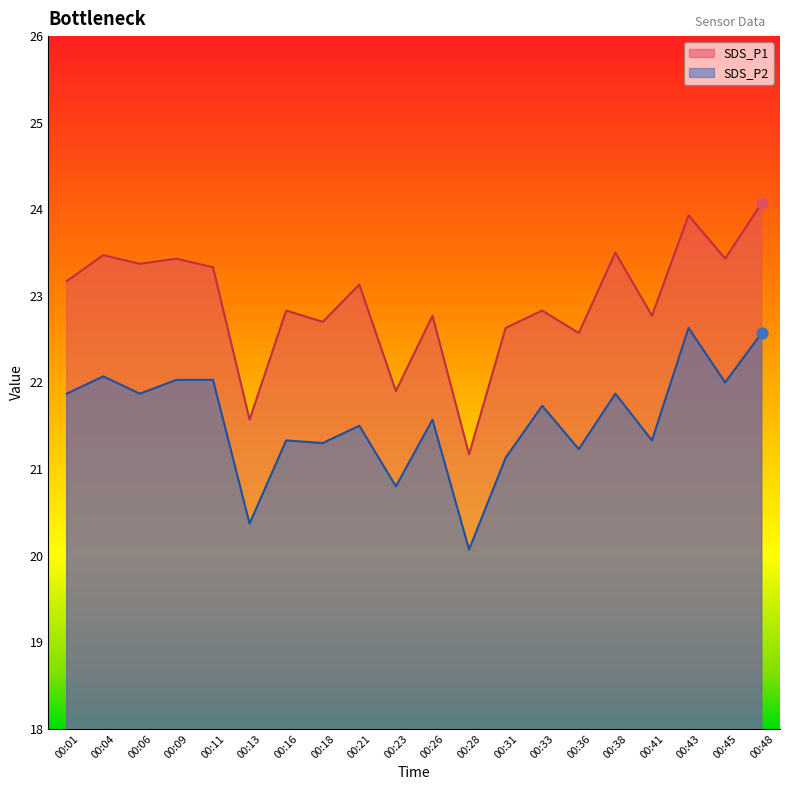

At how many categories does at least one series exceed 22?

17